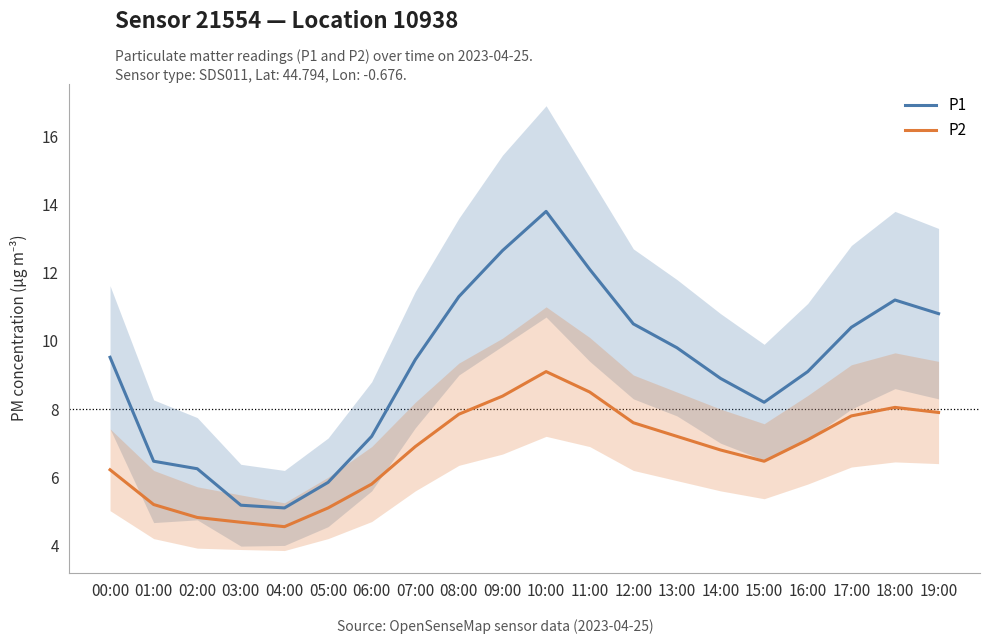

Read the P2 value at 05:00.

5.1